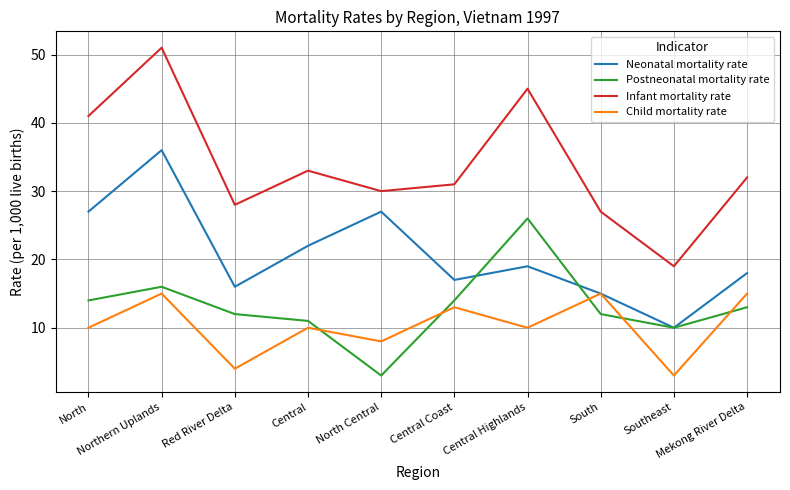

Which series has the largest total across all categories?

Infant mortality rate